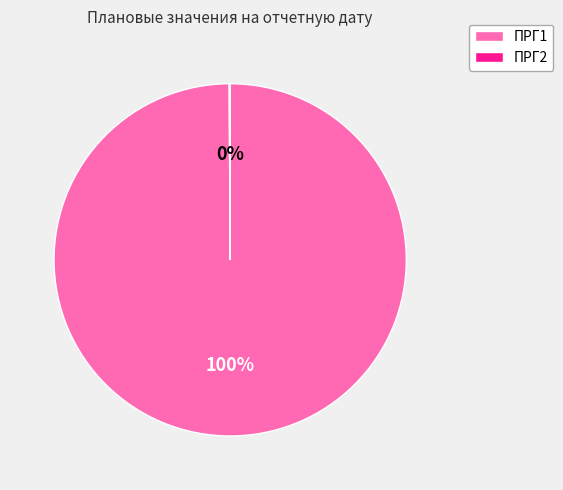

To the nearest percent, what is the average slice percentage?

50%